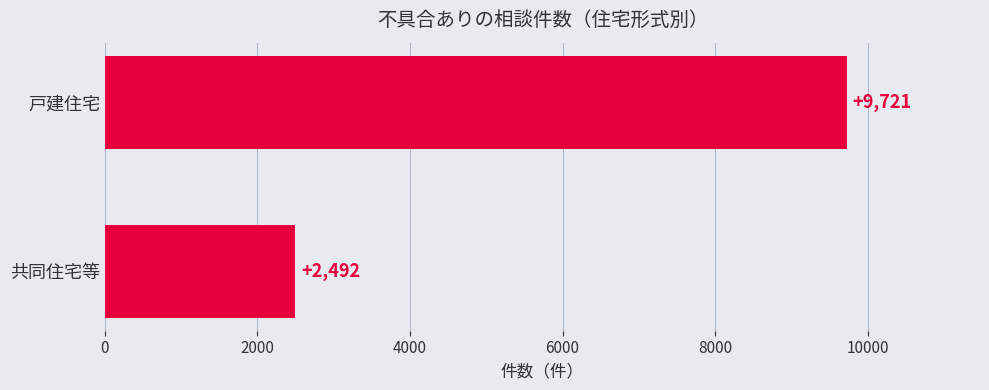

What is the minimum value shown in the chart?

2492